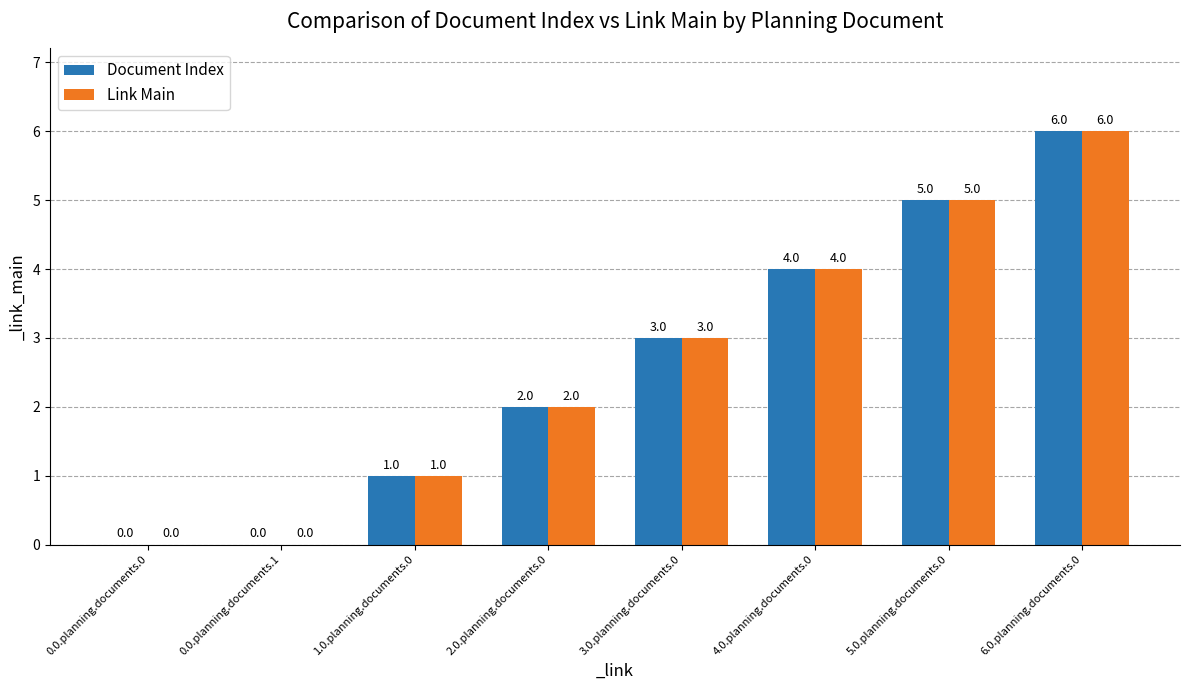

Count the number of categories in the chart.

8